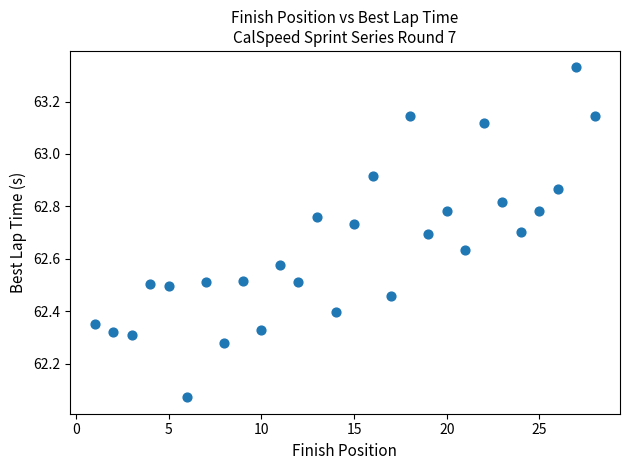

What is the range of X values (max minus min)?

27.0